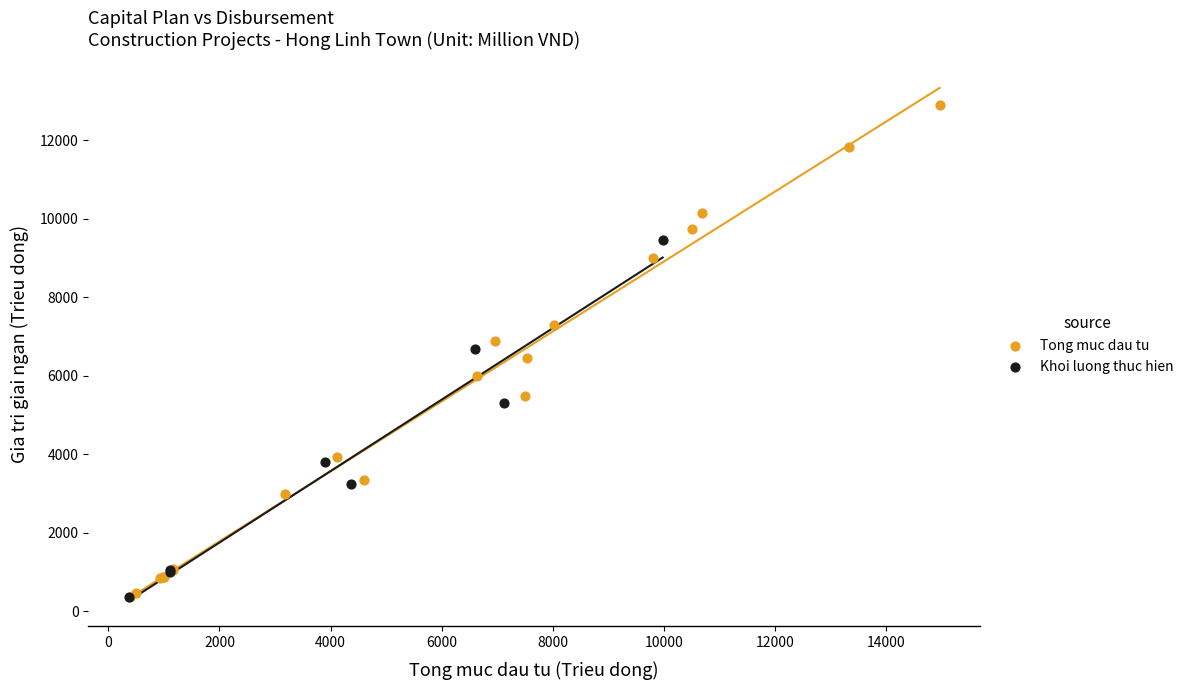

Which series has the largest Y range (max minus min)?

Tong muc dau tu